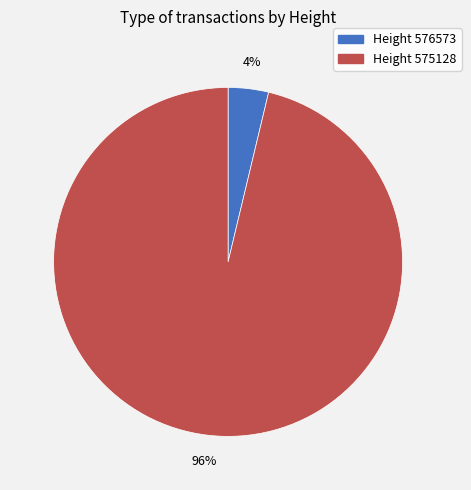

To the nearest percent, what is the average slice percentage?

50%